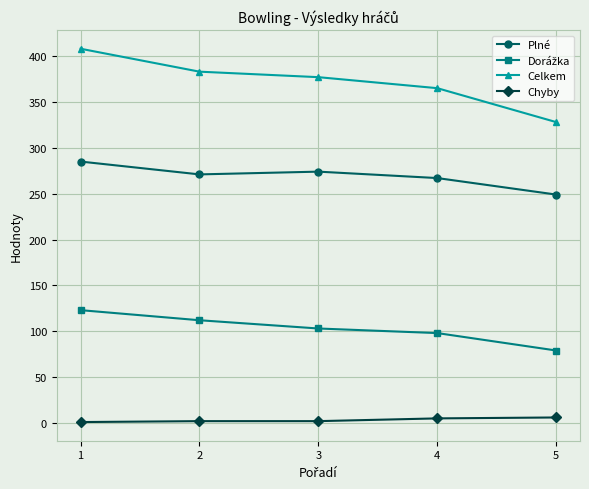

At which label does Plné first exceed 271?

1